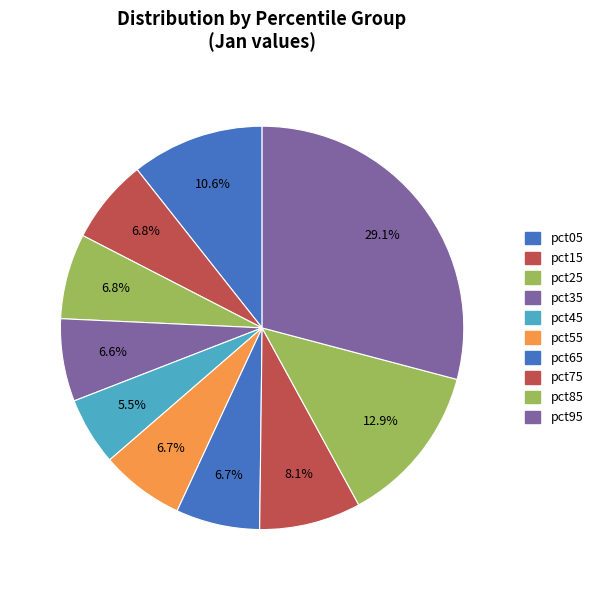

To the nearest percent, what portion does pct95 represent?

29%